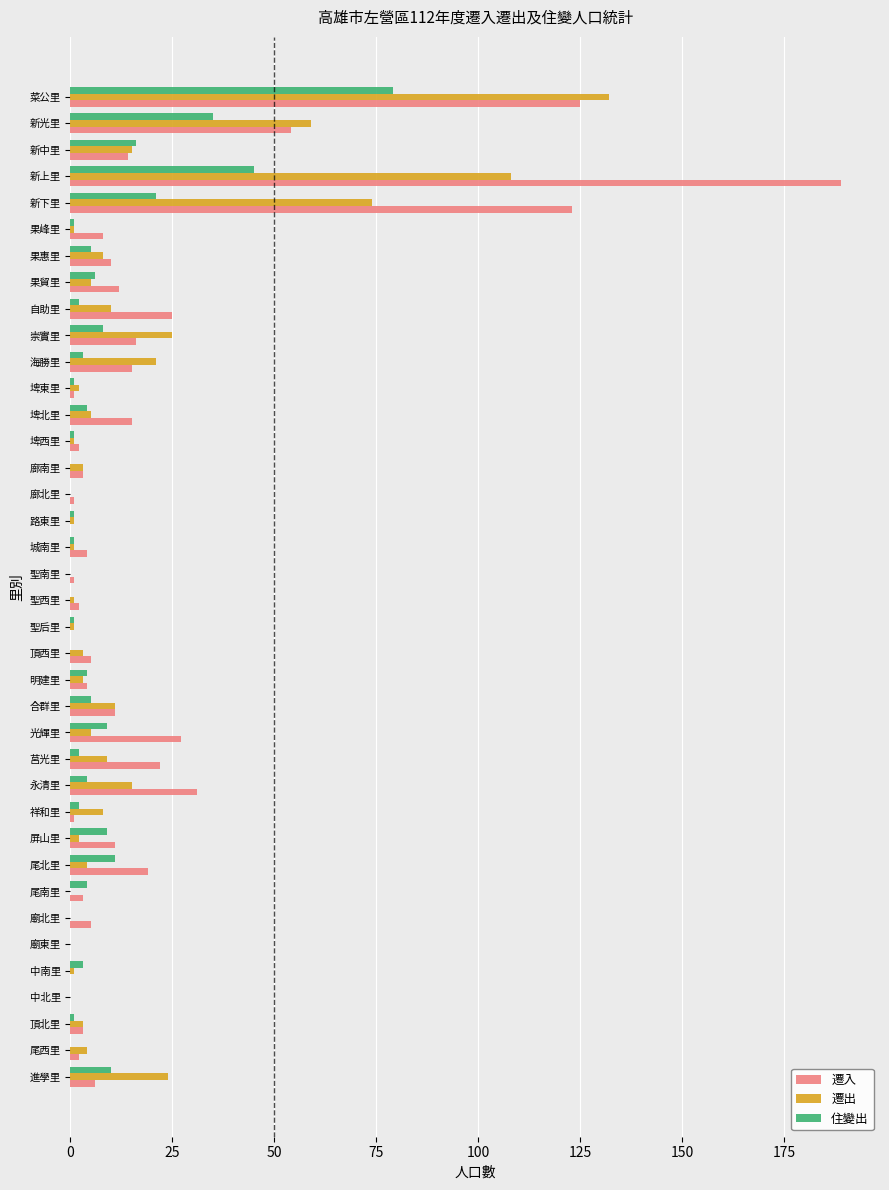

What is the sum of all 遷入 values?

770